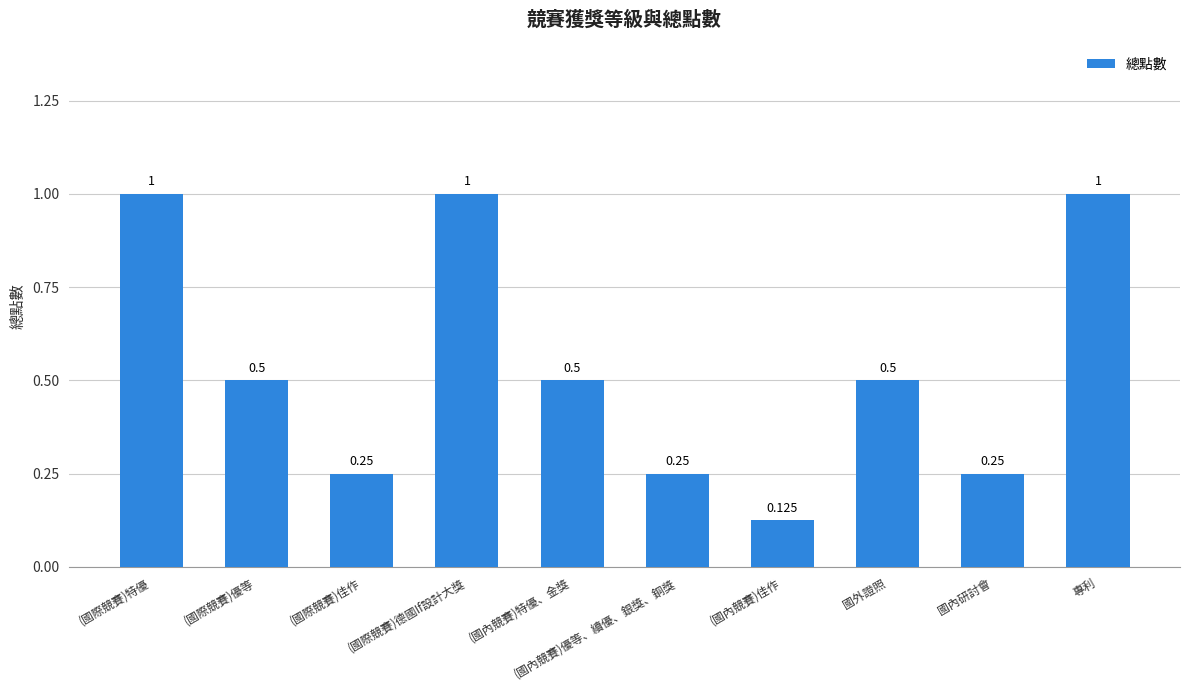

Which label corresponds to the smallest value in the chart?

(國內競賽)佳作